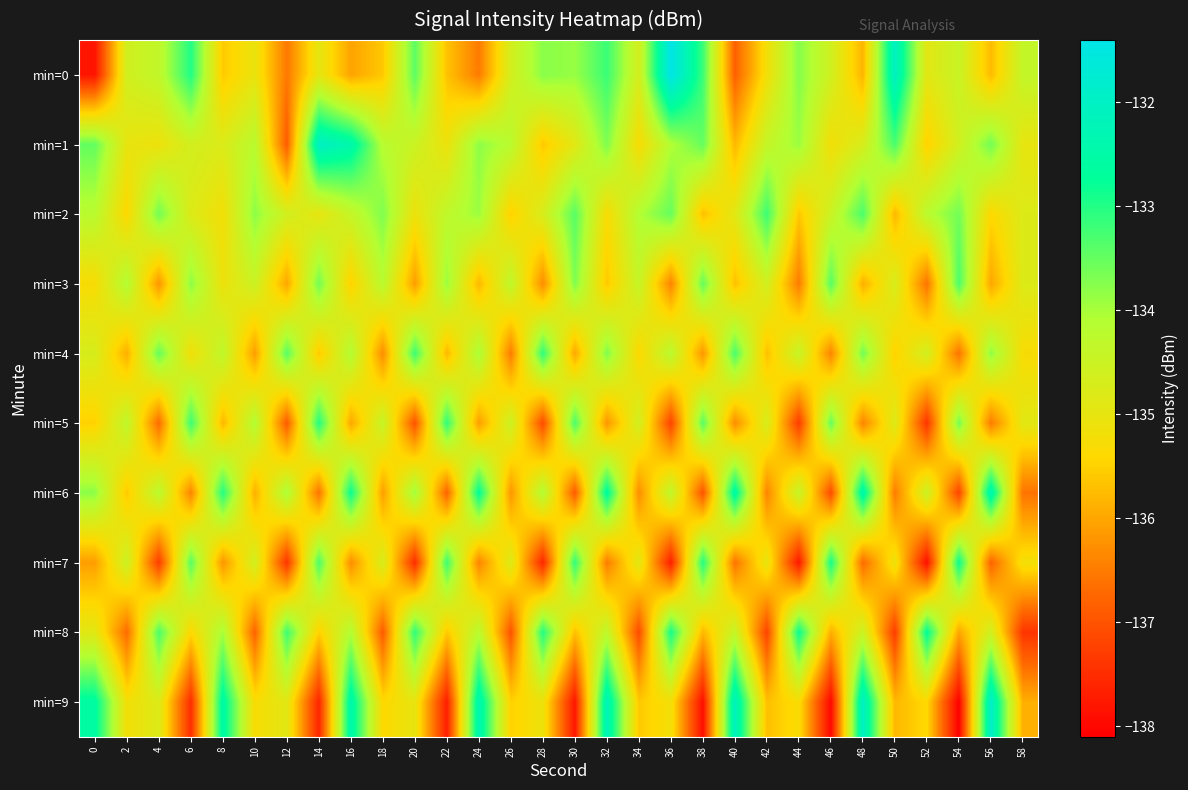

At how many categories does at least one series exceed -134?

26